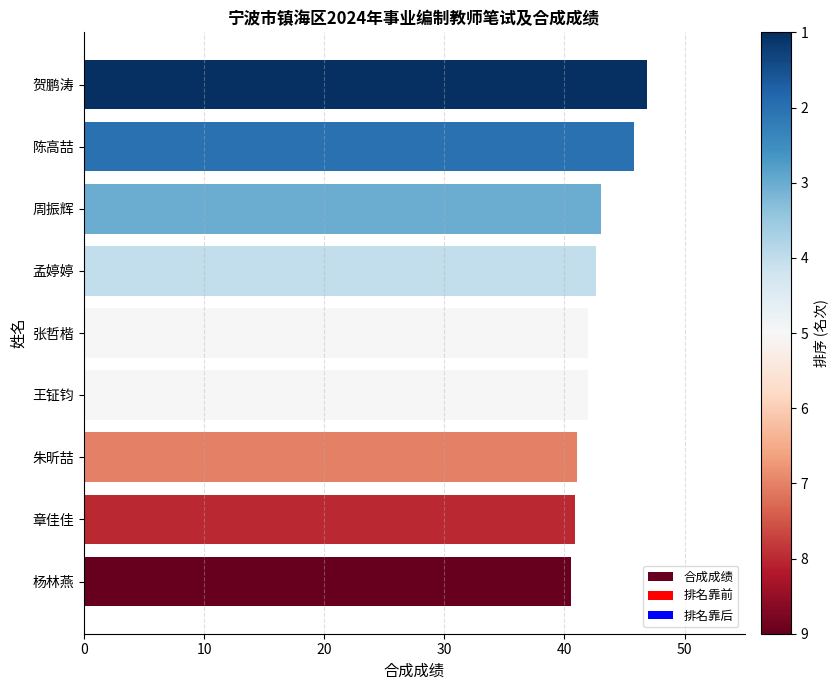

Approximately how many times larger is the value at 陈高喆 compared to 贺鹏涛?

1.0